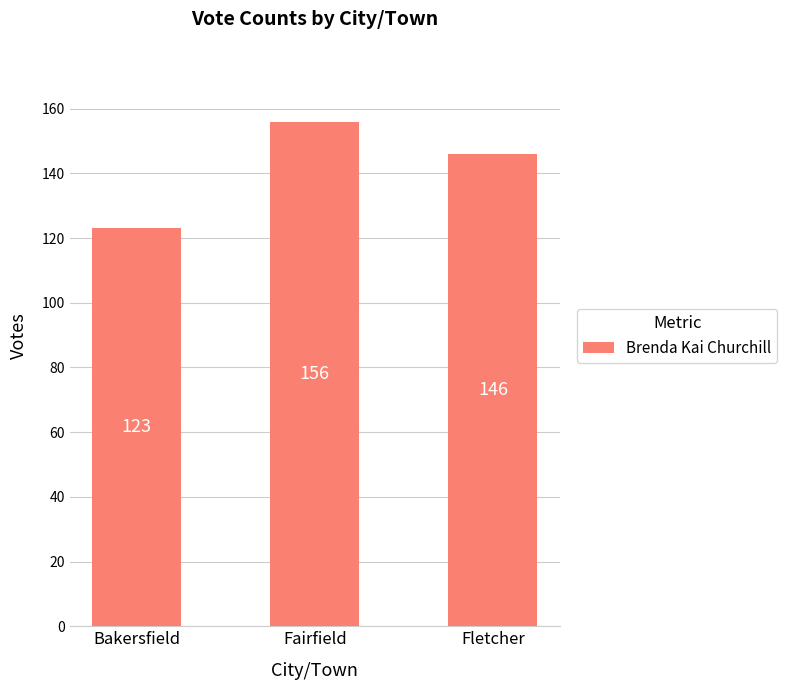

What is the label of the 2nd bar from the left?

Fairfield